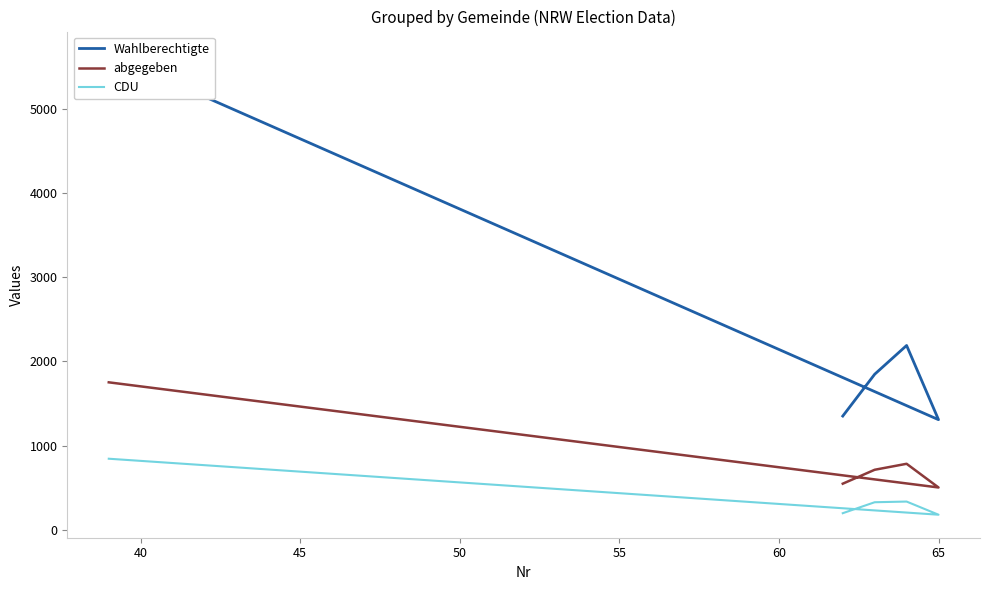

Rank the series by their average value, from lowest to highest.

CDU, abgegeben, Wahlberechtigte